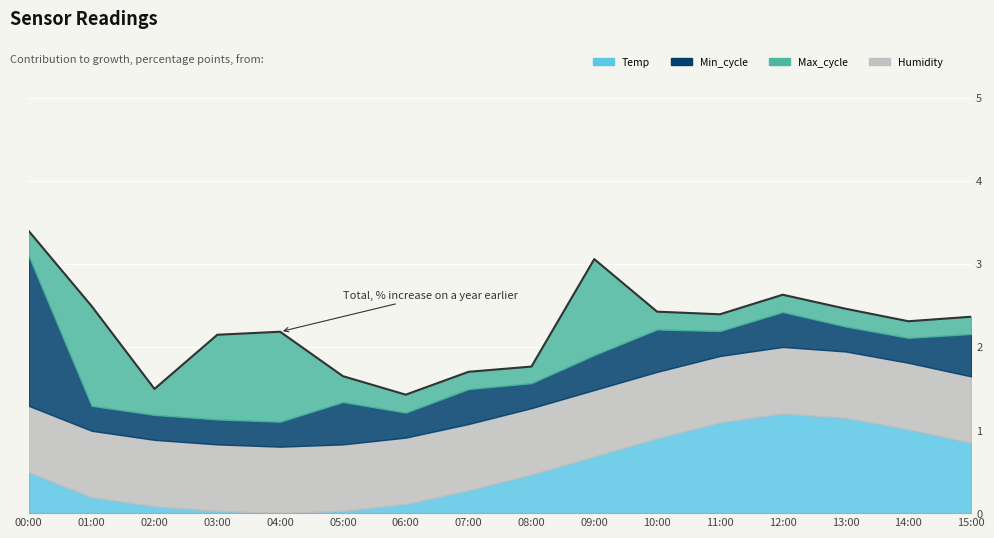

What is the label of the 8th point from the left?

07:00